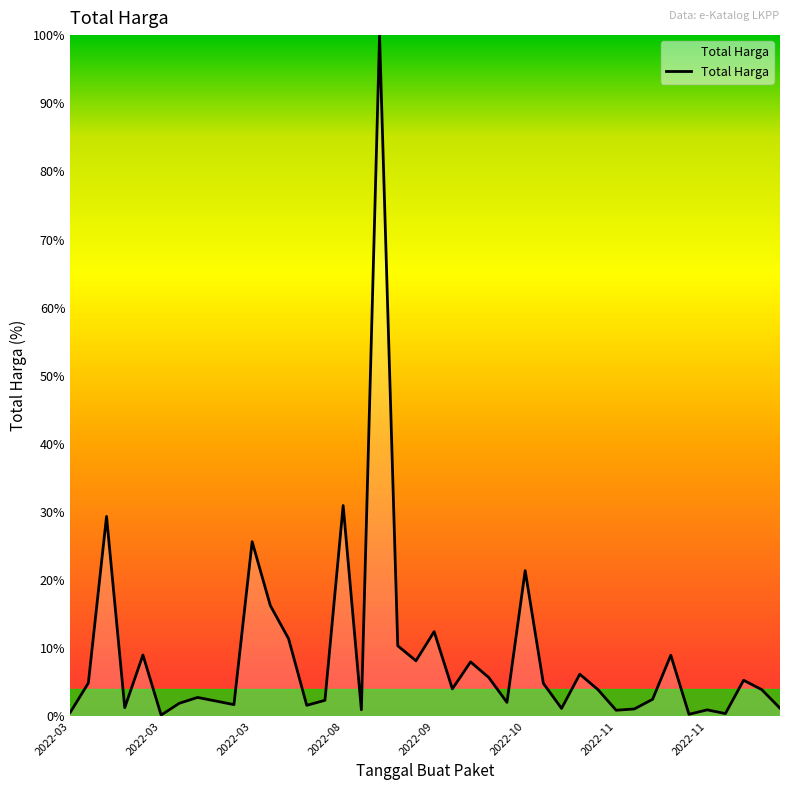

What is the difference between the maximum and minimum values?

99.8